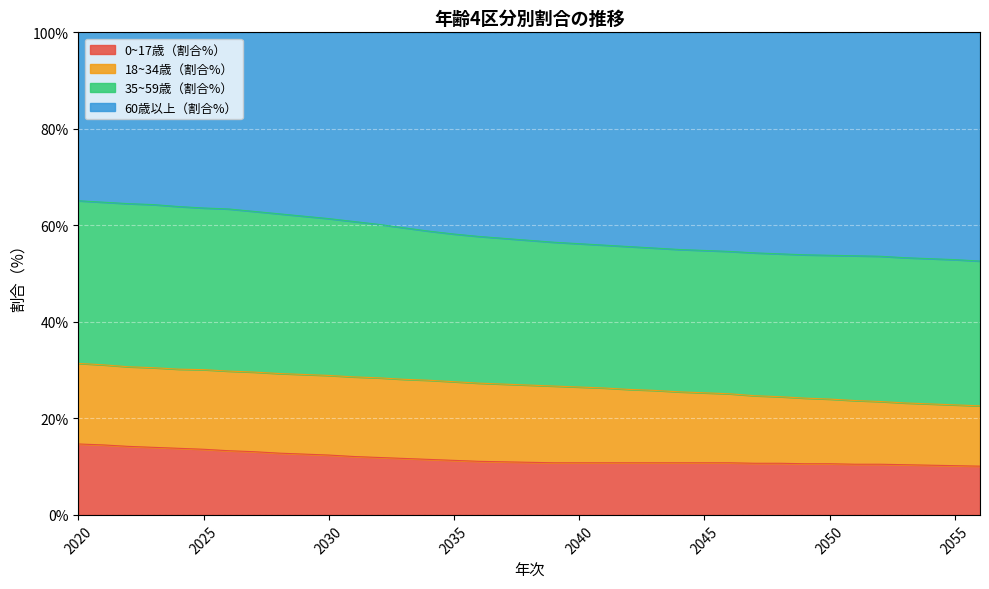

True or false: 60歳以上（割合%） has more than 0 interior local peaks.

False